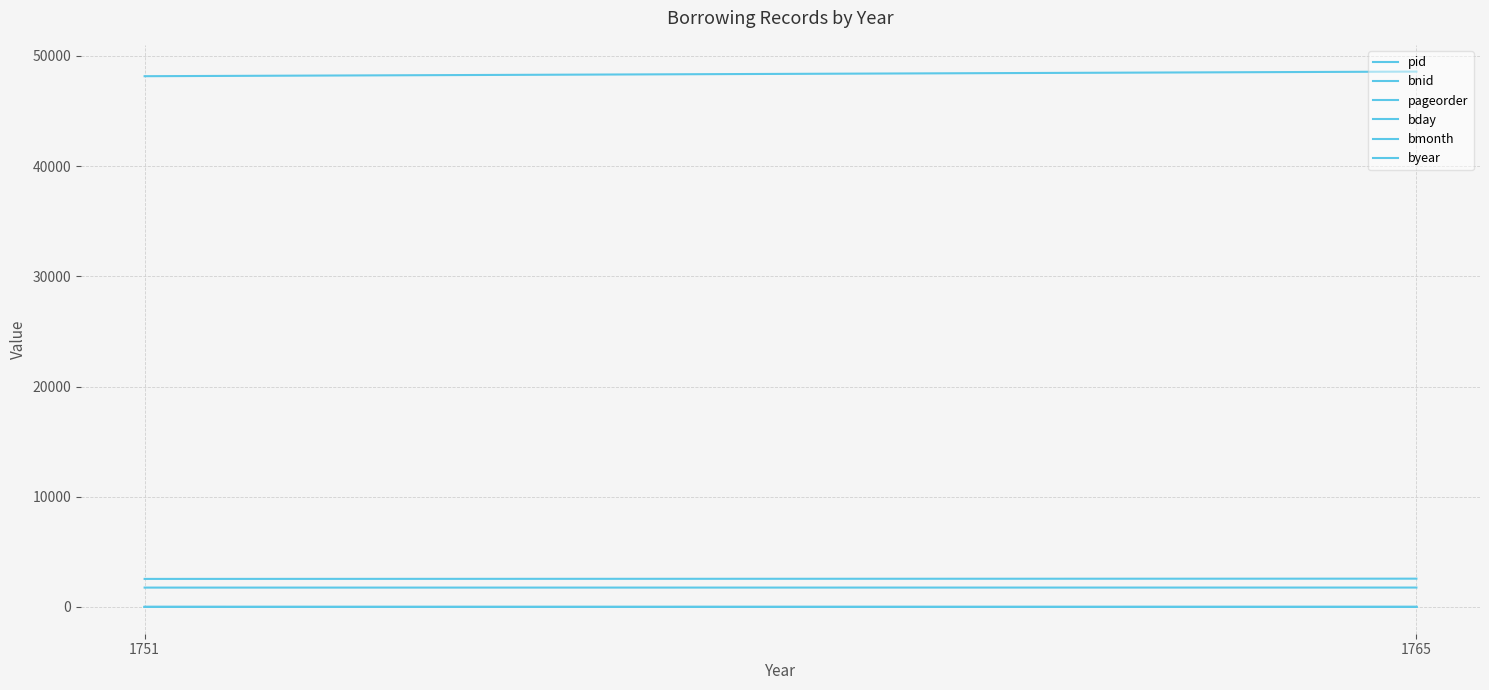

Rank the categories by byear value from lowest to highest.

1751, 1765